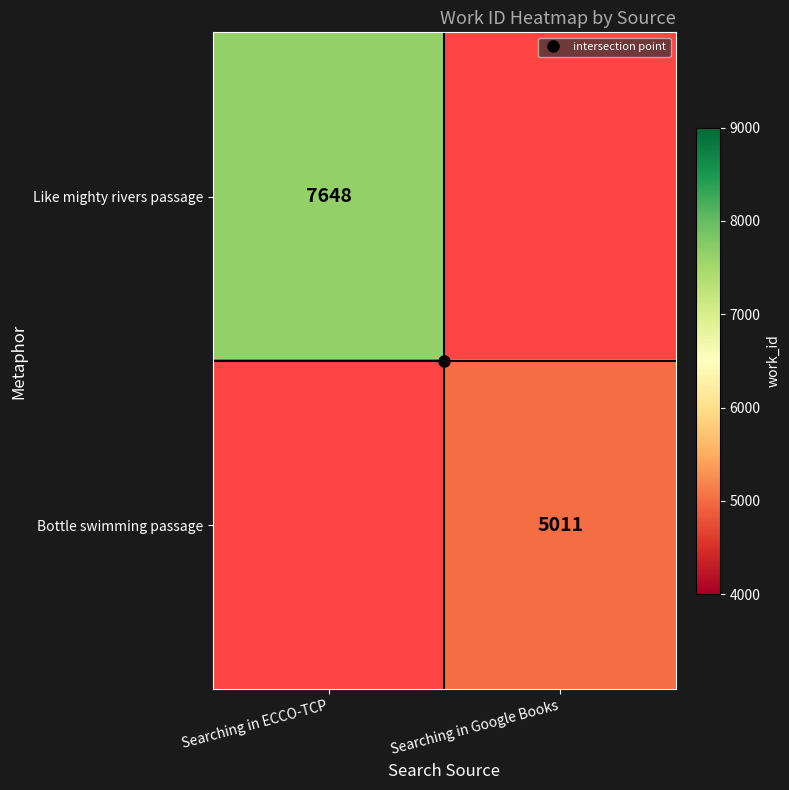

List the series in order of their peak value, highest first.

Like mighty rivers passage, Bottle swimming passage